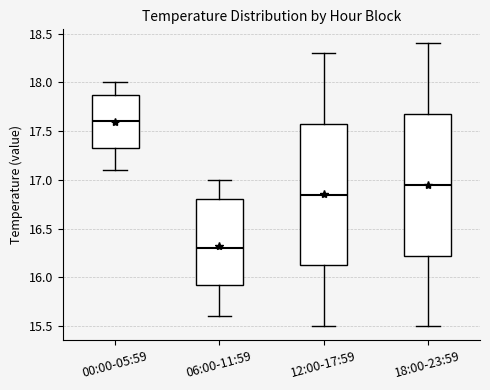

Reading left to right, transcribe this box plot: for each box, give where its median line is, the range the box spans, and where its two whiskers end, as read against the y-axis. The values are not printed on the chart, so give them approximately, as read against the axis.

00:00-05:59: median 17.60, box 17.35 to 17.90, whiskers 17.10 to 18.00
06:00-11:59: median 16.30, box 15.95 to 16.80, whiskers 15.60 to 17.00
12:00-17:59: median 16.85, box 16.15 to 17.60, whiskers 15.50 to 18.30
18:00-23:59: median 16.95, box 16.25 to 17.70, whiskers 15.50 to 18.40